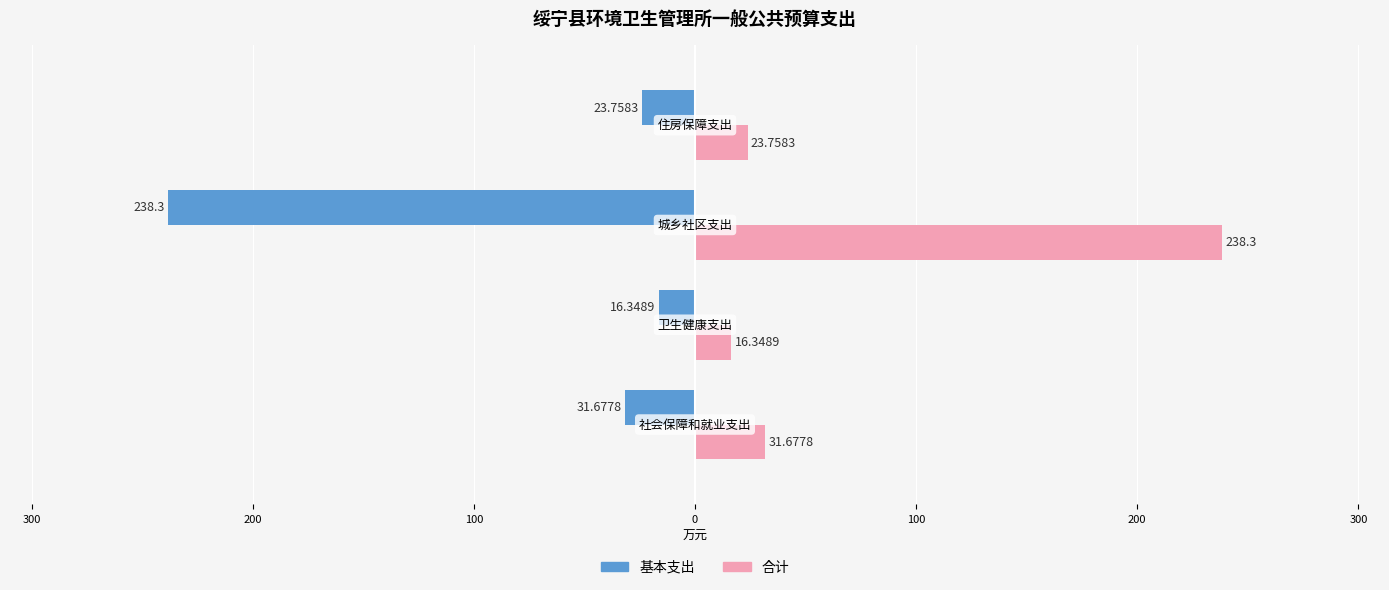

Reading left to right, transcribe all the data shown in this chart.

基本支出: -31.7	-16.3	-238.3	-23.8
合计: 31.7	16.3	238.3	23.8